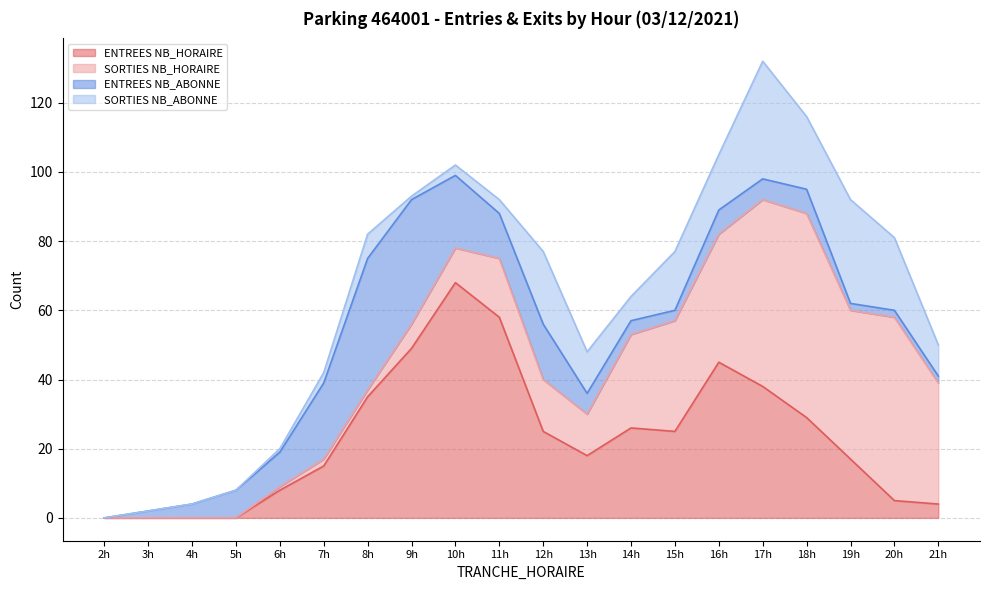

What are all the series names shown in the legend?

ENTREES NB_HORAIRE, SORTIES NB_HORAIRE, ENTREES NB_ABONNE, SORTIES NB_ABONNE